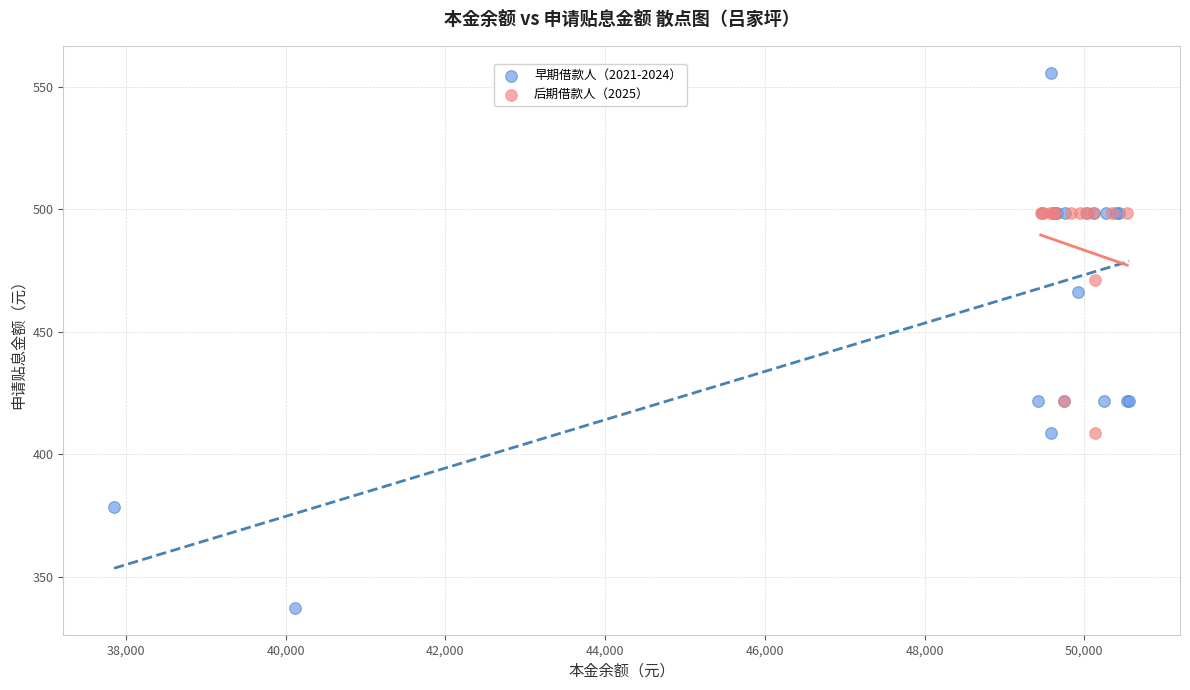

Which series contains the lowest Y value?

早期借款人（2021-2024）